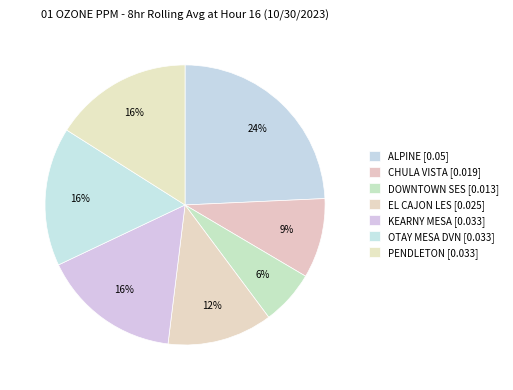

How many slices are in this pie chart?

7